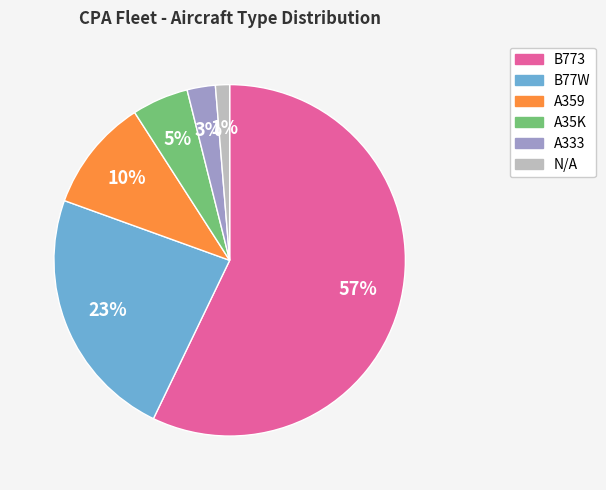

How many segments does this pie chart have?

6